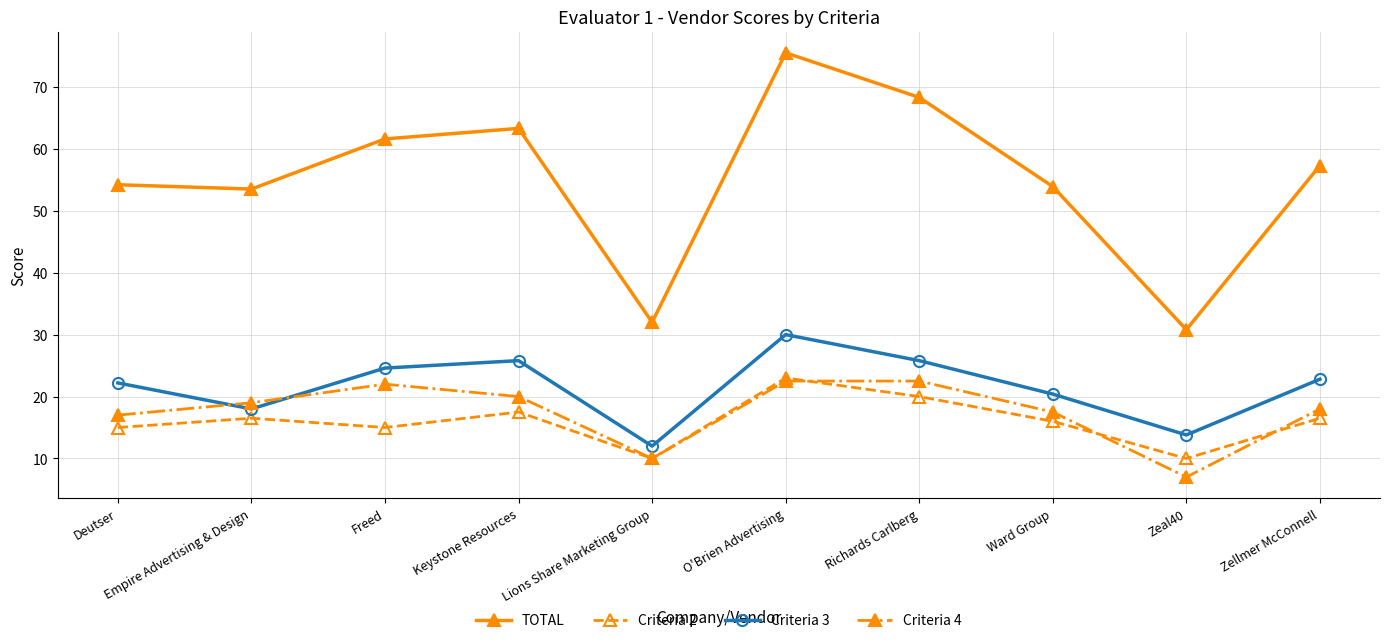

What is the label of the 6th point from the left?

O'Brien Advertising